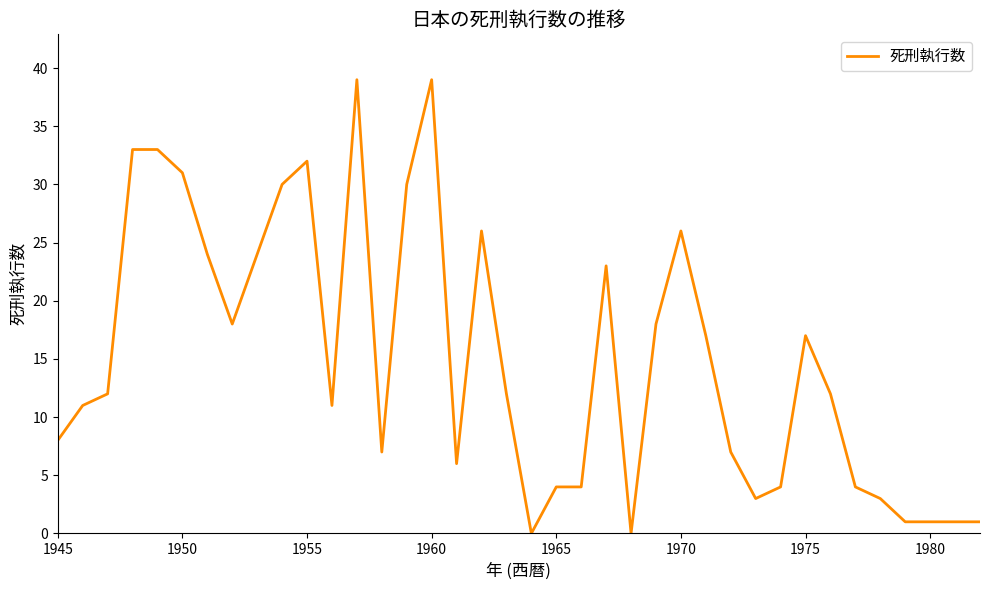

What is the greatest value displayed?

39